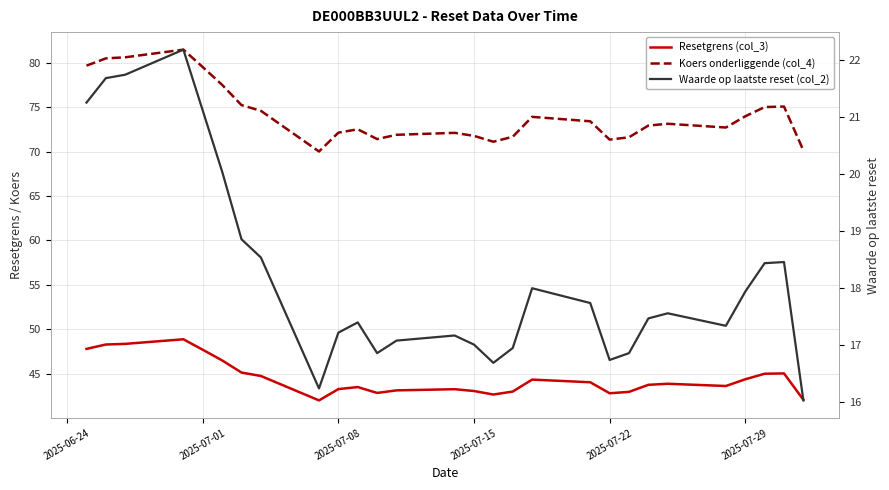

Rank the series by their average value, from highest to lowest.

Koers onderliggende (col_4), Resetgrens (col_3), Waarde op laatste reset (col_2)